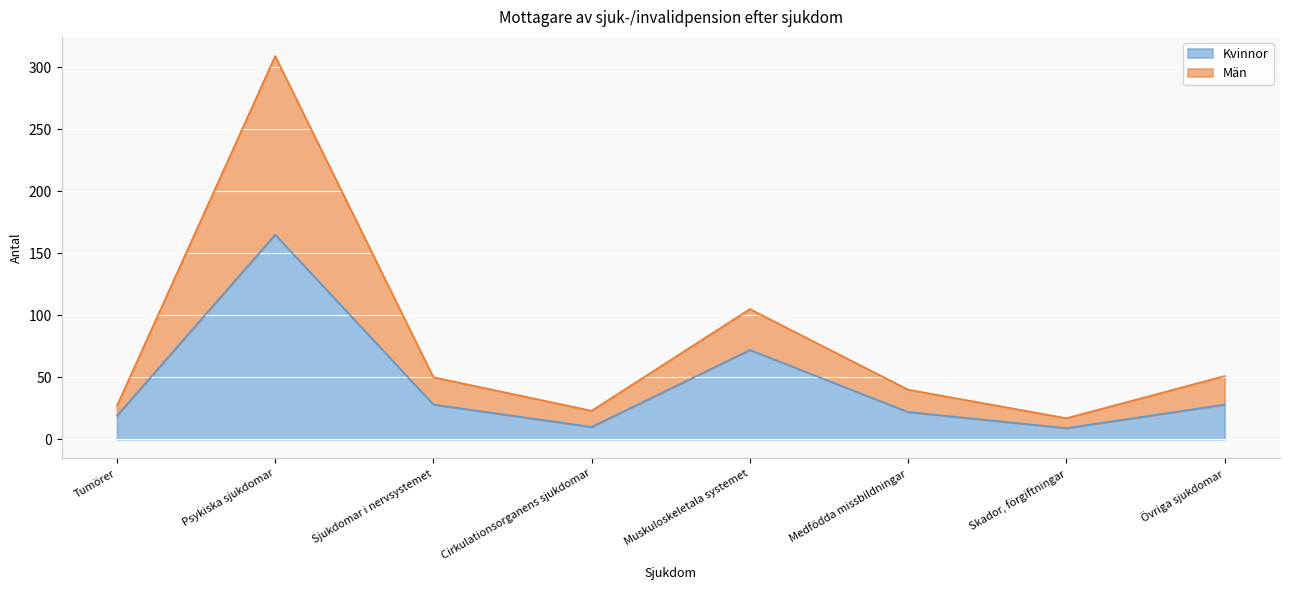

True or false: Män and Kvinnor cross at least once.

False